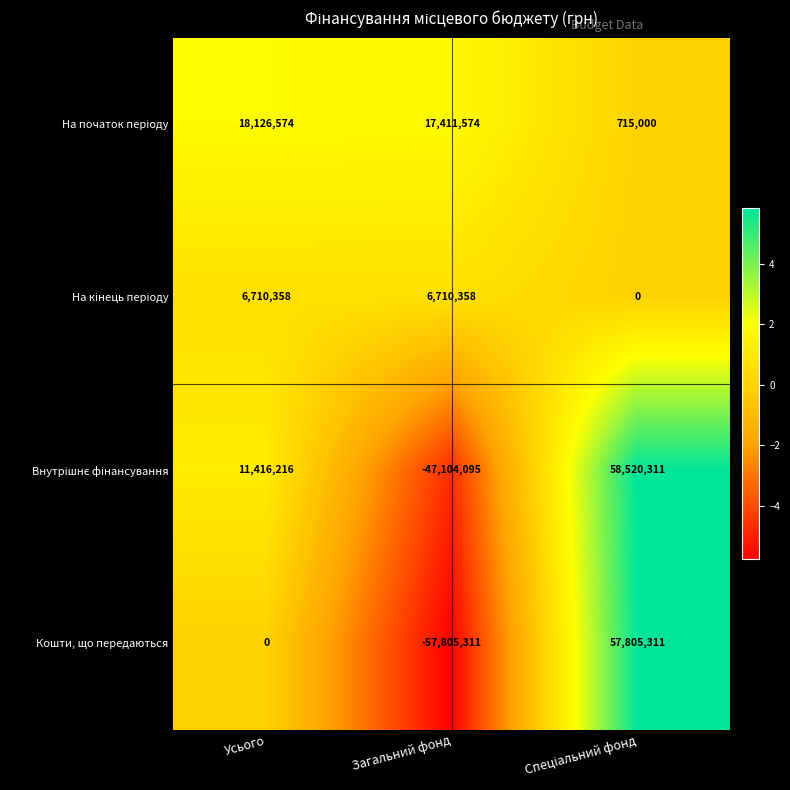

How many Кошти, що передаються values are between -57805311 and 57805311?

3